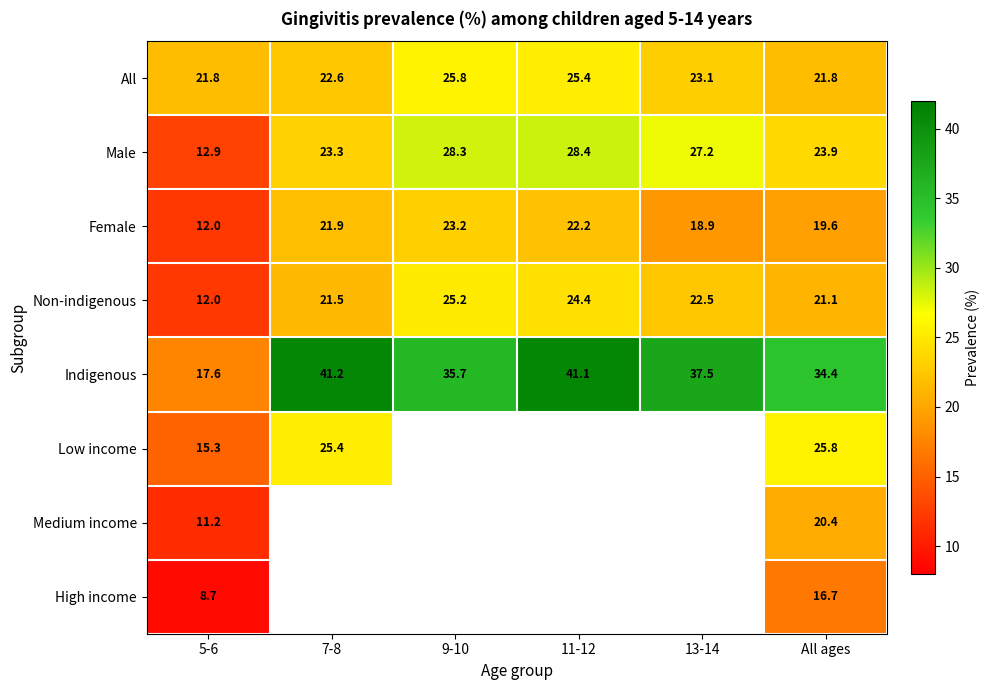

The value of Indigenous at 7-8 is 56.8. True or false?

False